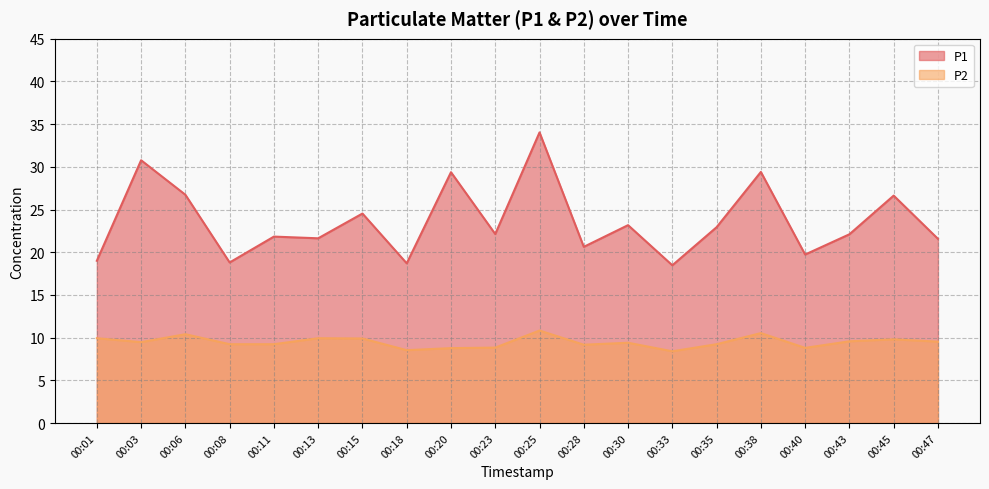

Where is the first local maximum for P2?

00:06